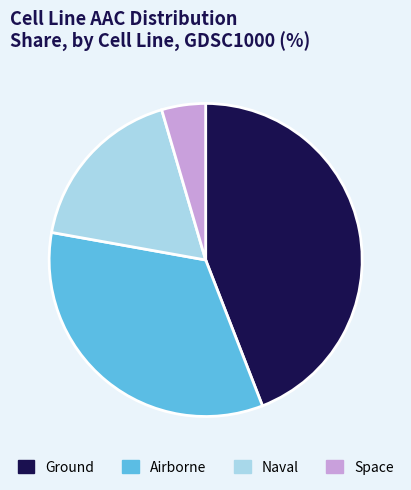

Does any single category account for the majority?

No